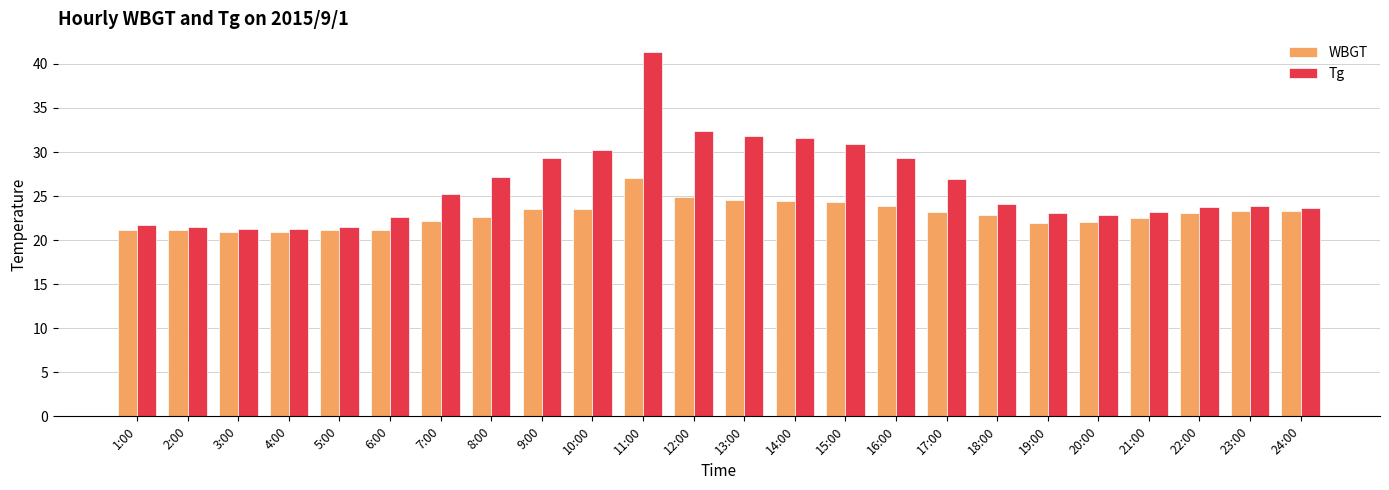

What position from the right is 20:00?

5